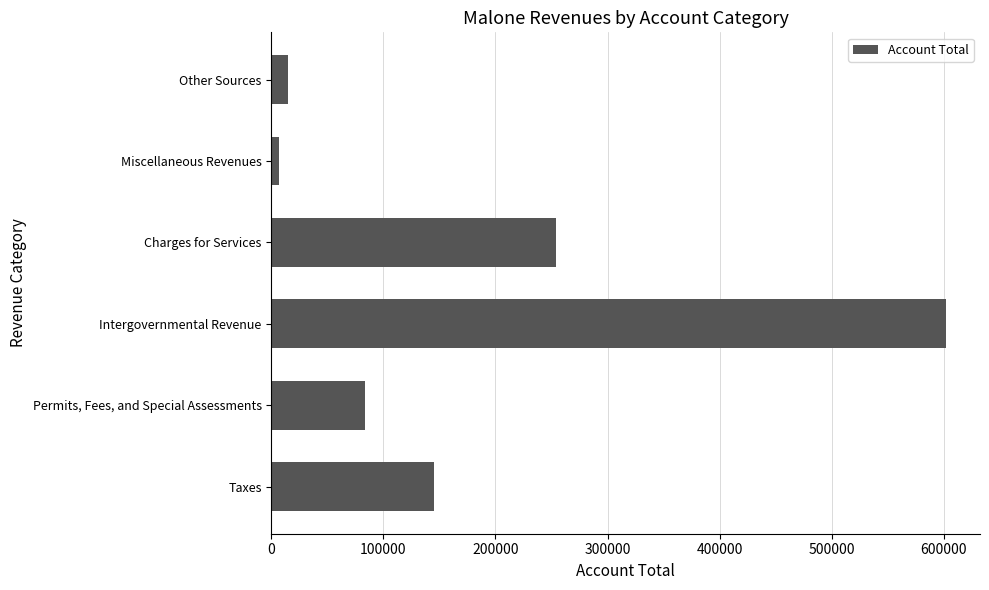

What is the approximate value at Charges for Services, to the nearest 100?

254300